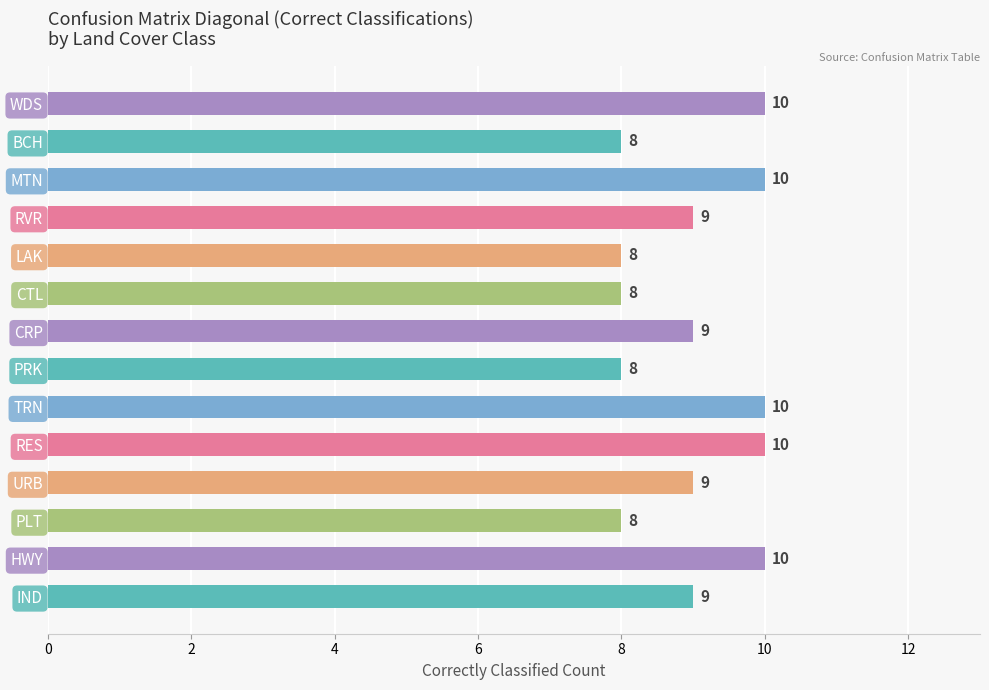

How many bars are there in total?

14